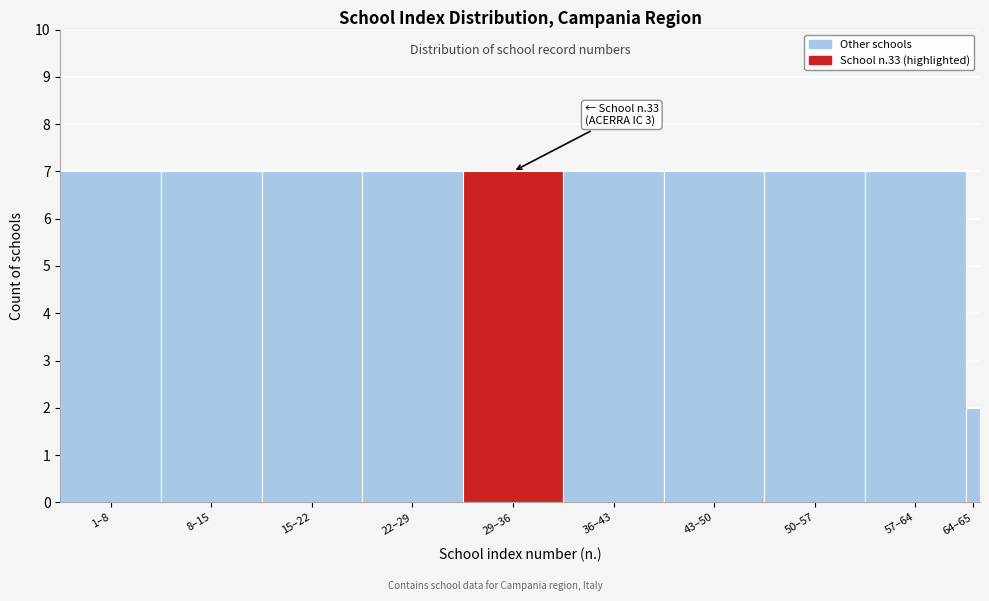

Reading right to left, what are all the values shown in this chart?

2	7	7	7	7	7	7	7	7	7